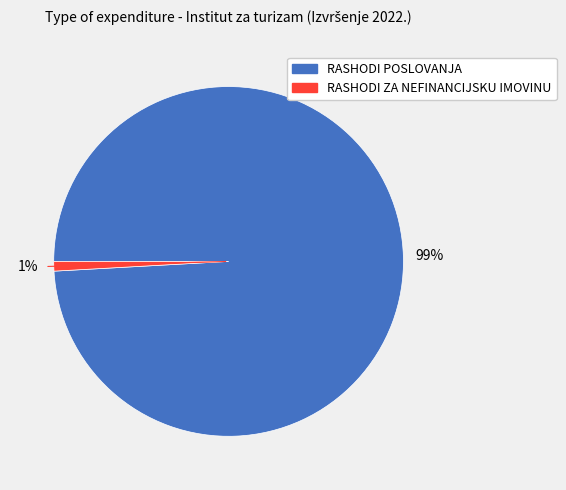

Which category has the biggest portion of the pie?

RASHODI POSLOVANJA